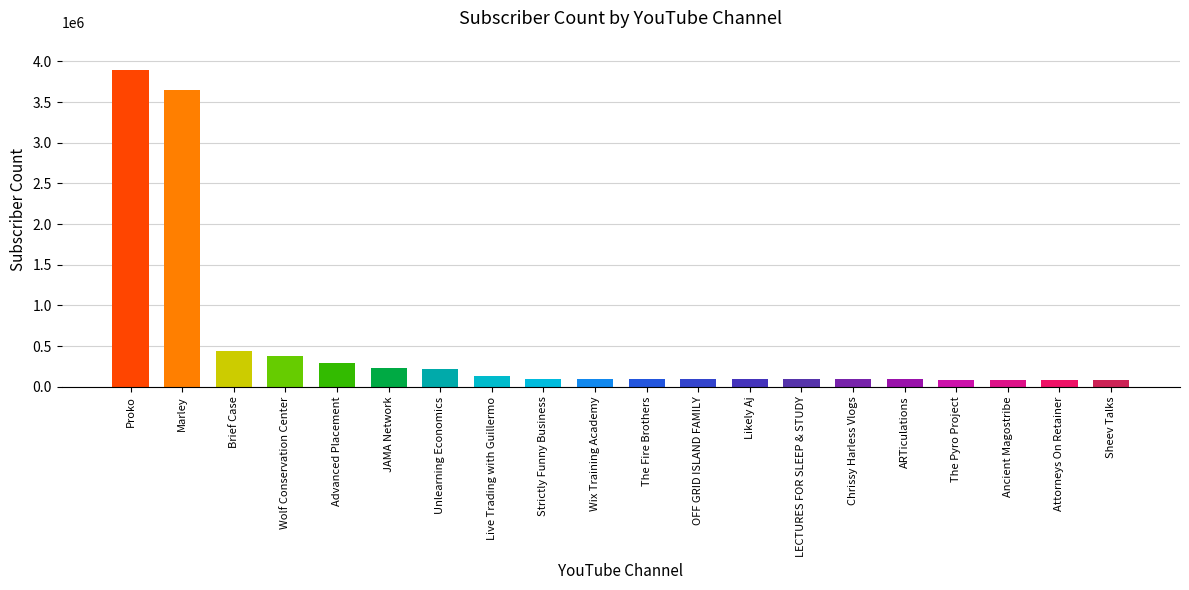

What is the greatest value displayed?

3890000